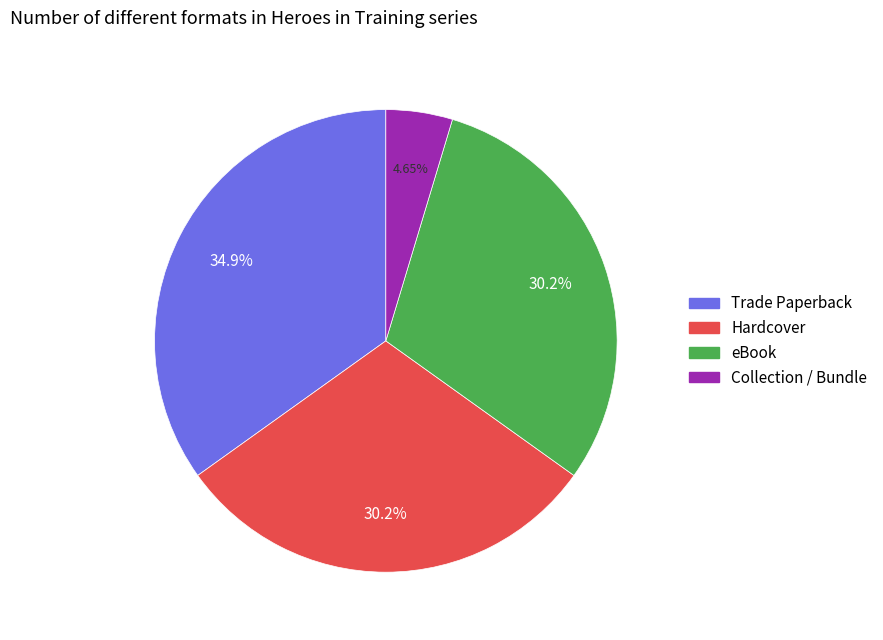

Approximately how many times larger is the value at eBook compared to Hardcover?

1.0